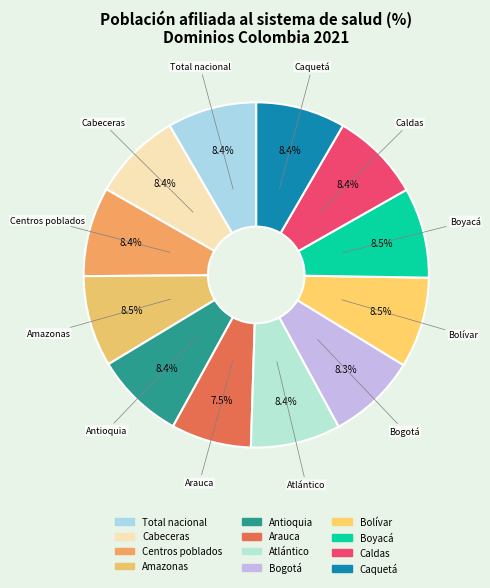

Approximately how many times larger is the value at Bogotá compared to Caldas?

1.0